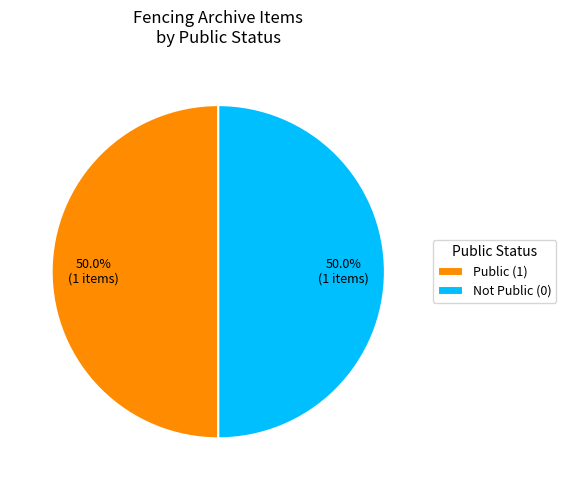

Count the number of slices in the pie.

2